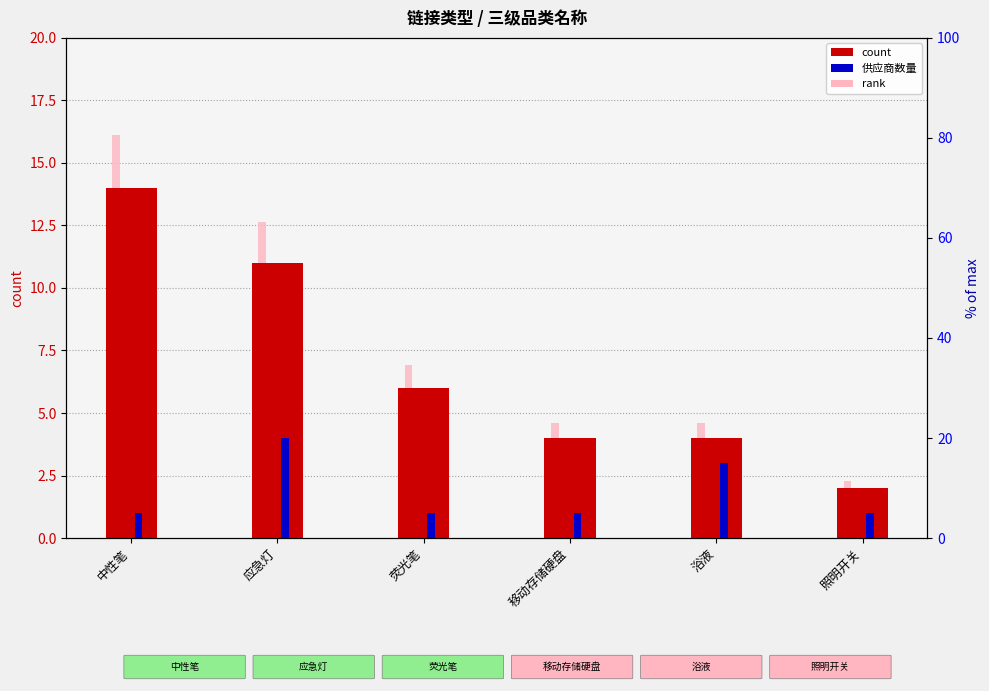

How many bars are there in each group?

3